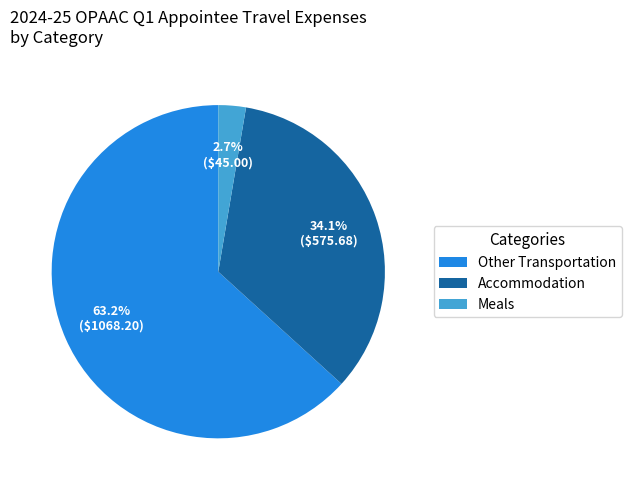

Count the number of slices in the pie.

3